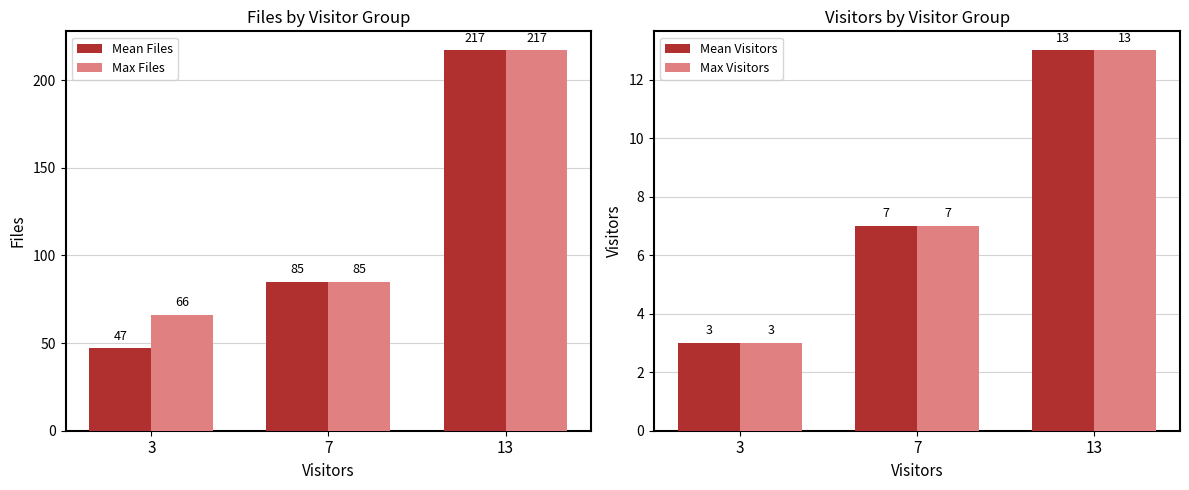

Reading left to right, list all the values displayed in this chart.

Mean Files: 3=47	7=85	13=217
Max Files: 3=66	7=85	13=217
Mean Visitors: 3=3	7=7	13=13
Max Visitors: 3=3	7=7	13=13